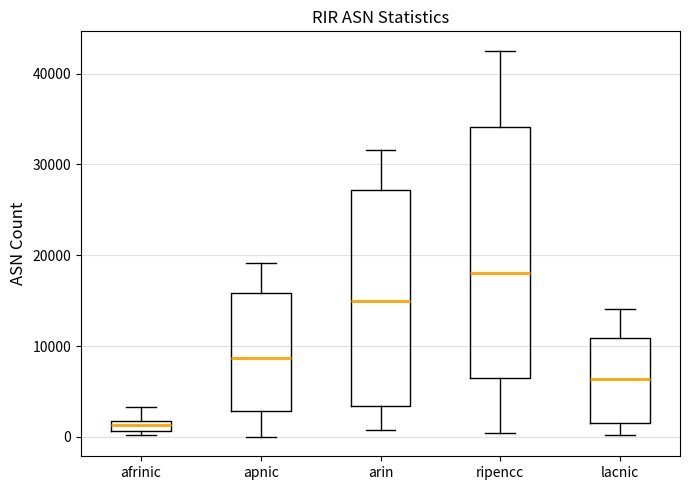

Comparing the boxes themselves (not the whiskers), which one is the tallest?

ripencc